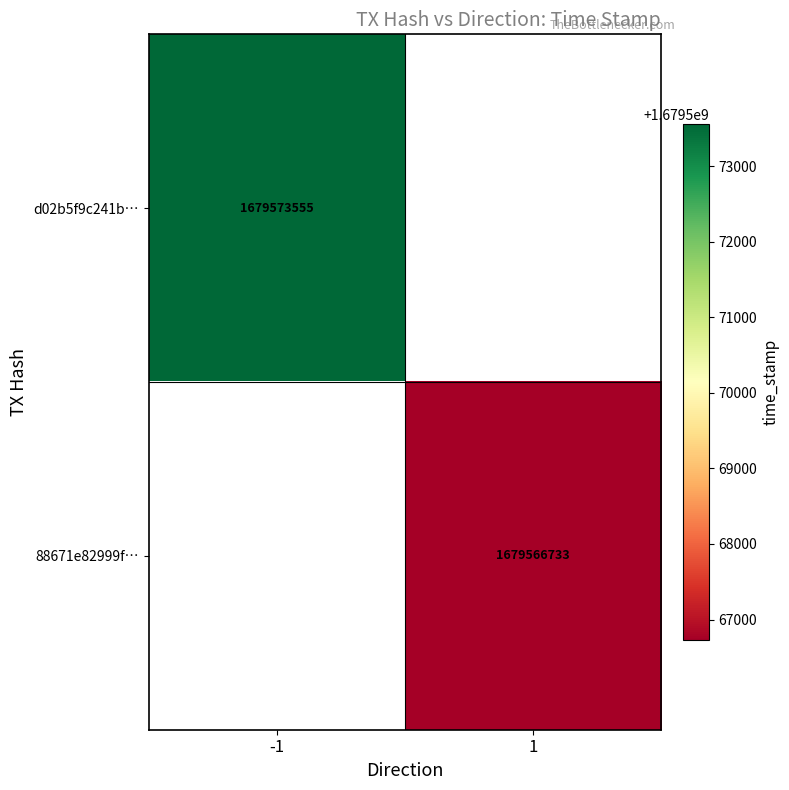

The value of 88671e82999f… at 1 is 521463048. True or false?

False